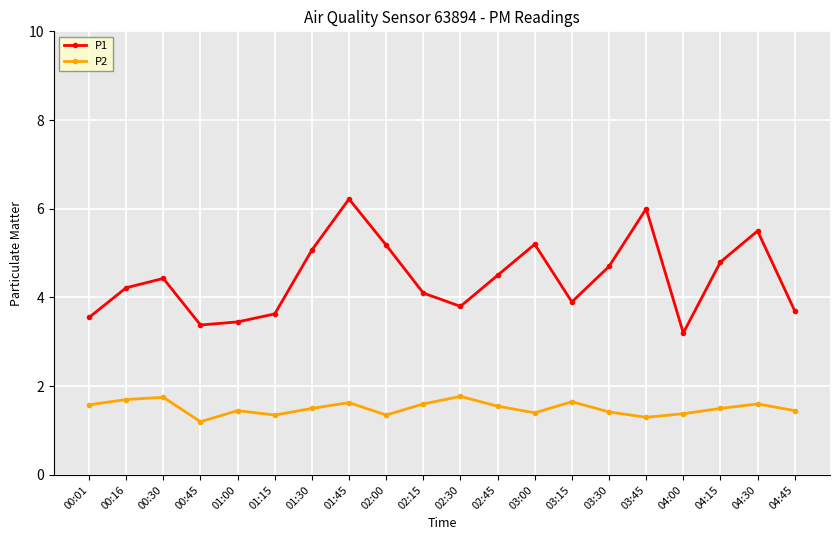

True or false: P2 and P1 cross at least once.

False